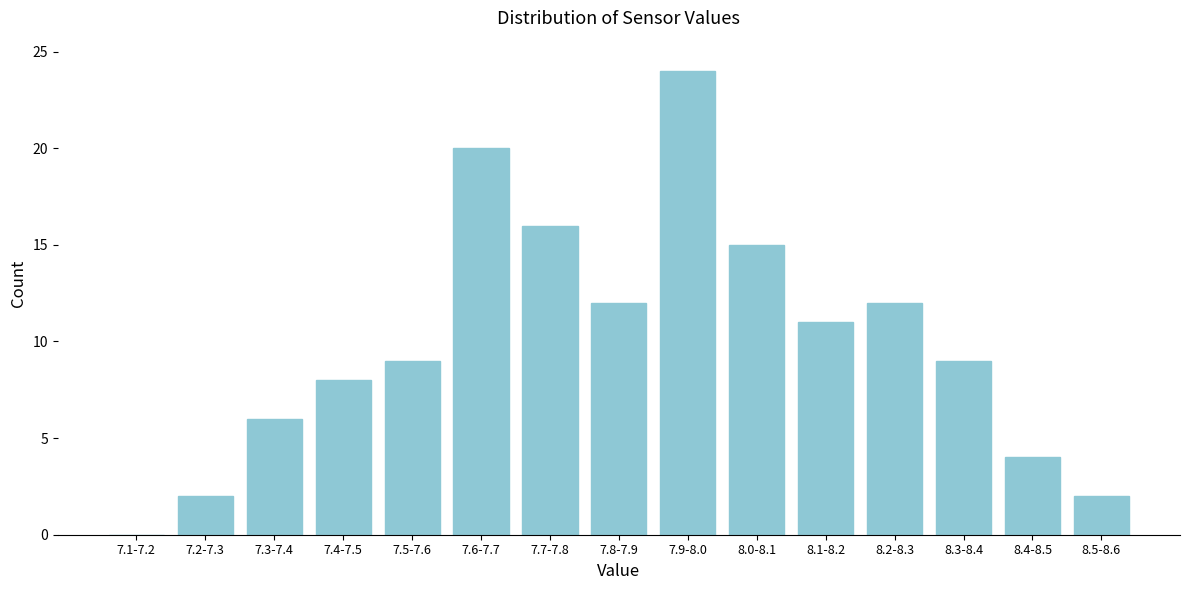

Reading left to right, extract all data points from this chart.

7.1-7.2=0	7.2-7.3=2	7.3-7.4=6	7.4-7.5=8	7.5-7.6=9	7.6-7.7=20	7.7-7.8=16	7.8-7.9=12	7.9-8.0=24	8.0-8.1=15	8.1-8.2=11	8.2-8.3=12	8.3-8.4=9	8.4-8.5=4	8.5-8.6=2